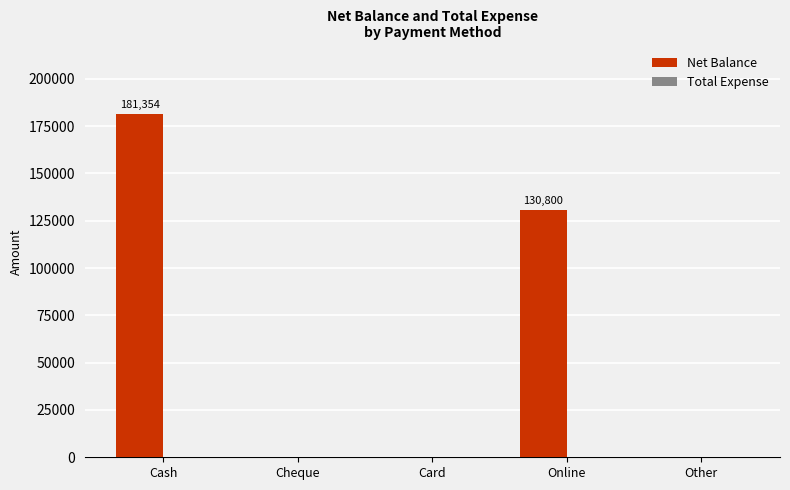

Are the bars horizontal?

No